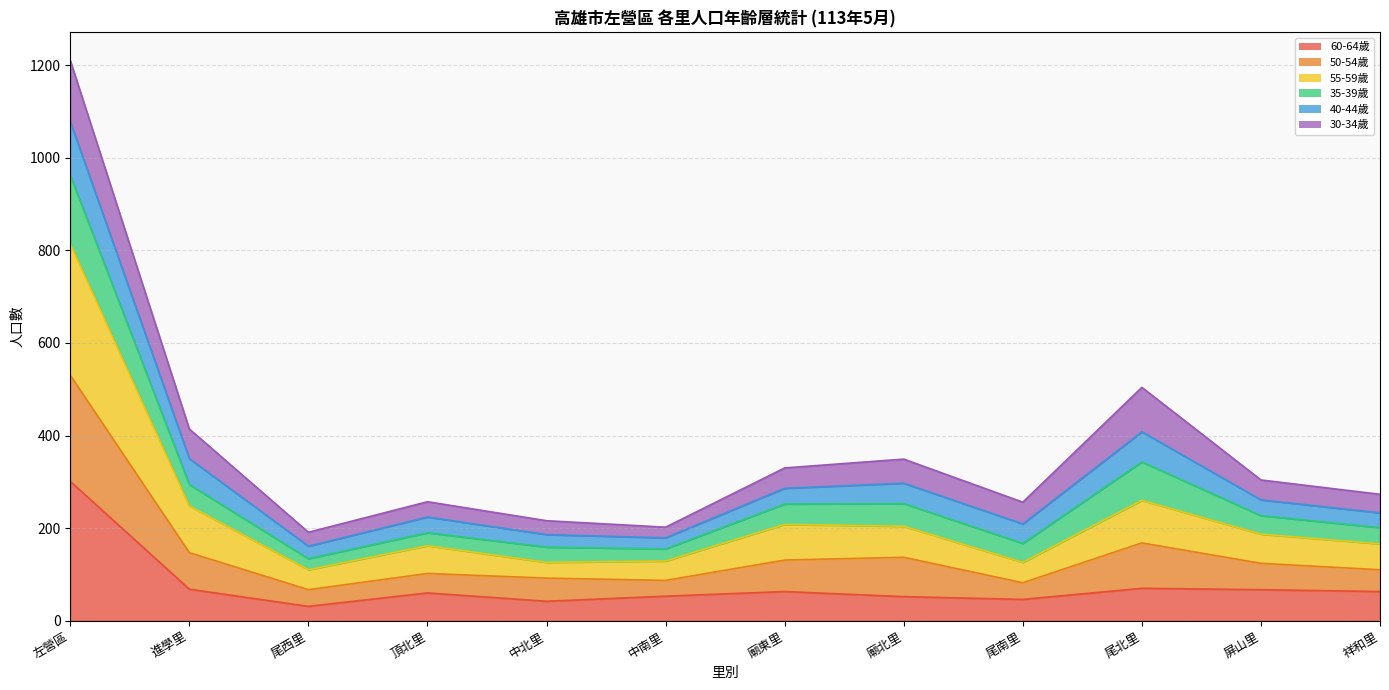

How many interior local peaks does the age_60_64 series have?

3